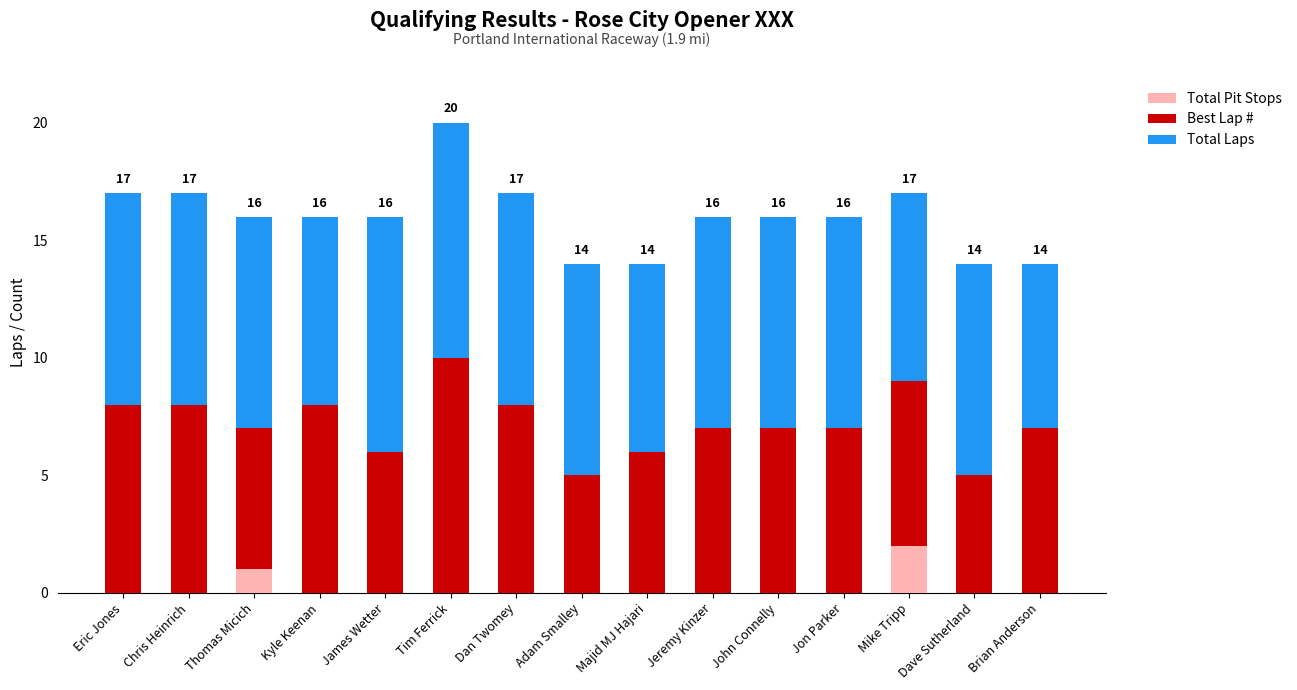

True or false: Total Pit Stops has a value of 0 at Chris Heinrich.

True